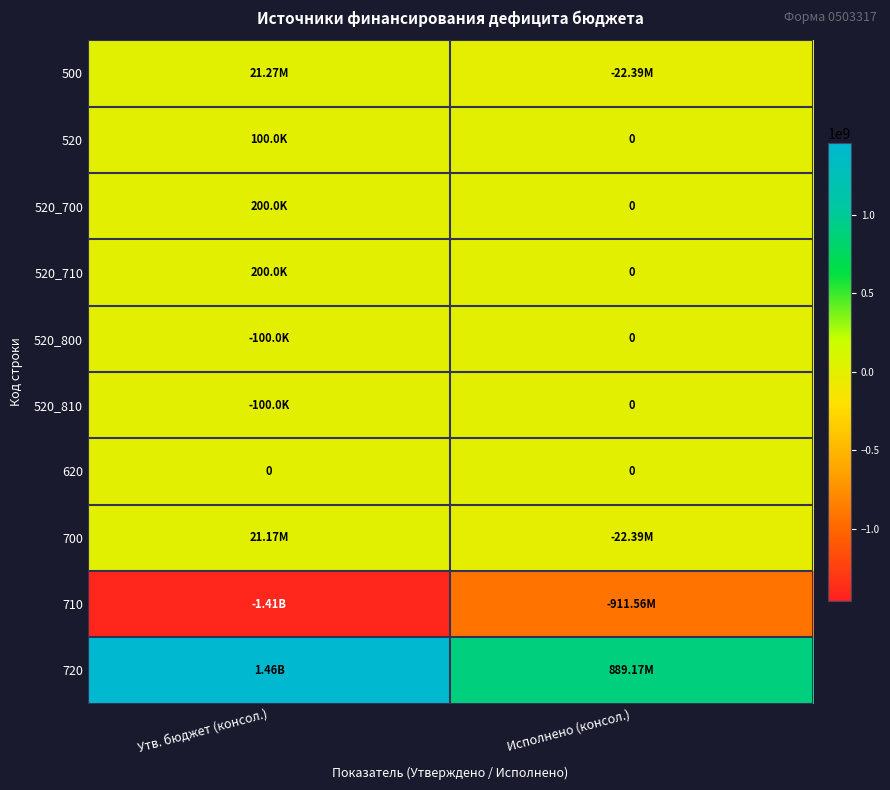

What is the difference between the highest and lowest values at Утв. бюджет (консол.)?

2869946385.7